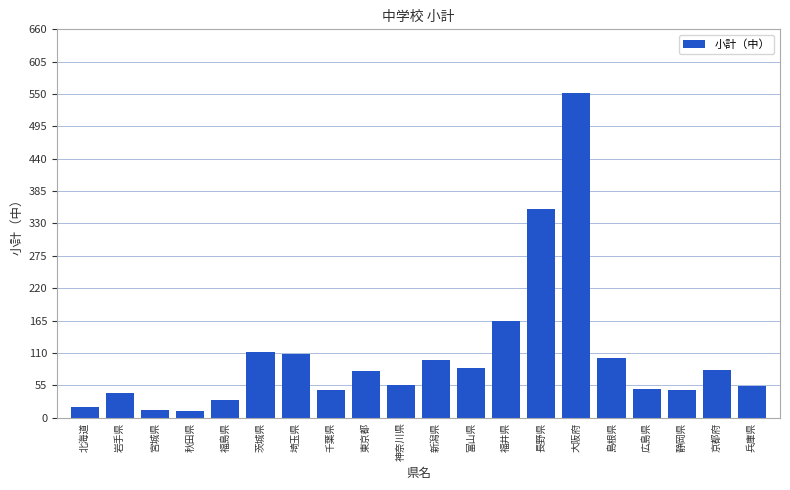

Between 新潟県 and 広島県, which is larger?

新潟県